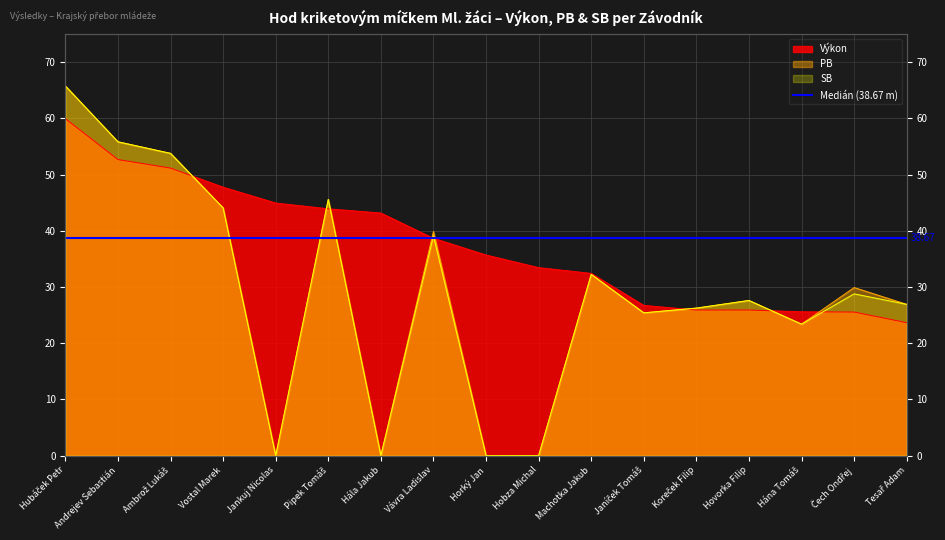

Which series has the widest spread of values?

PB